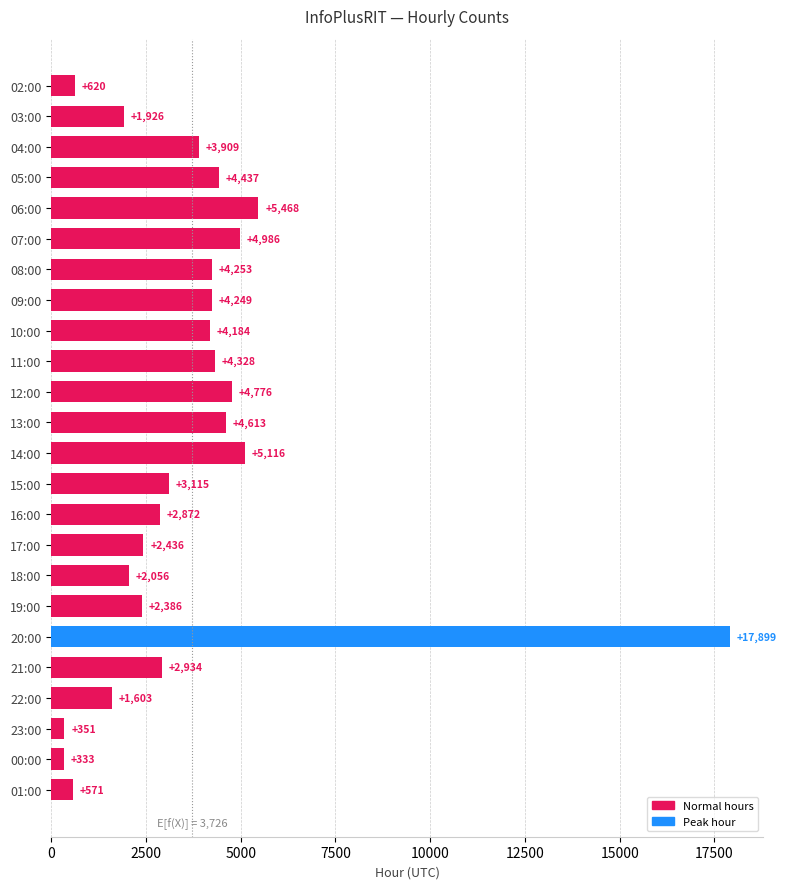

True or false: the data shows 28304 at 20:00.

False